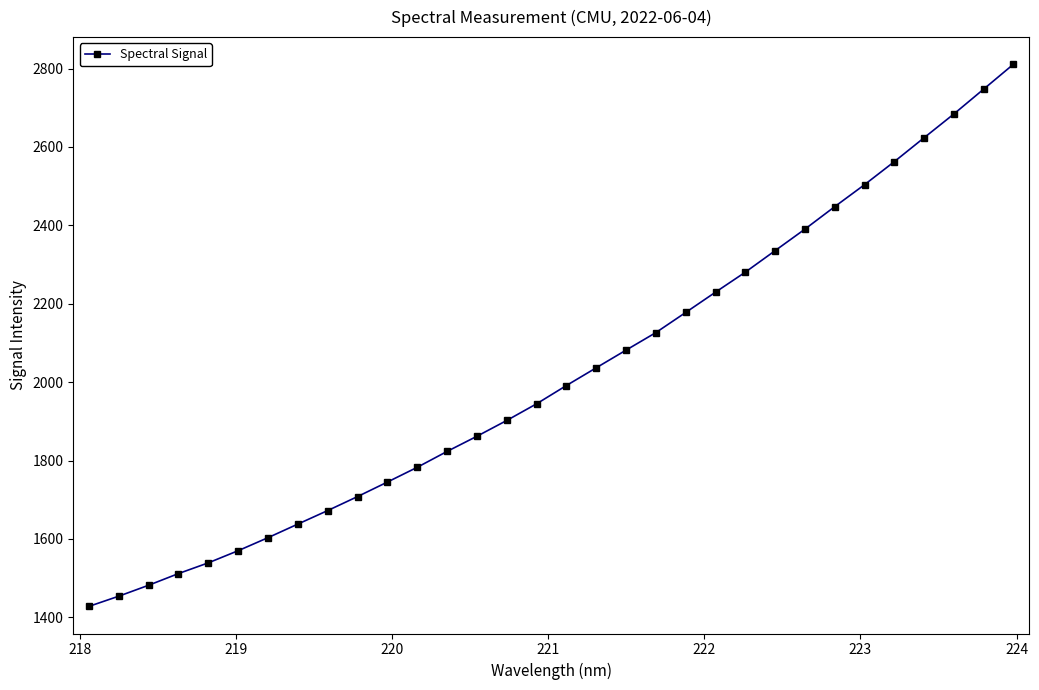

What is the maximum value shown in the chart?

2810.9